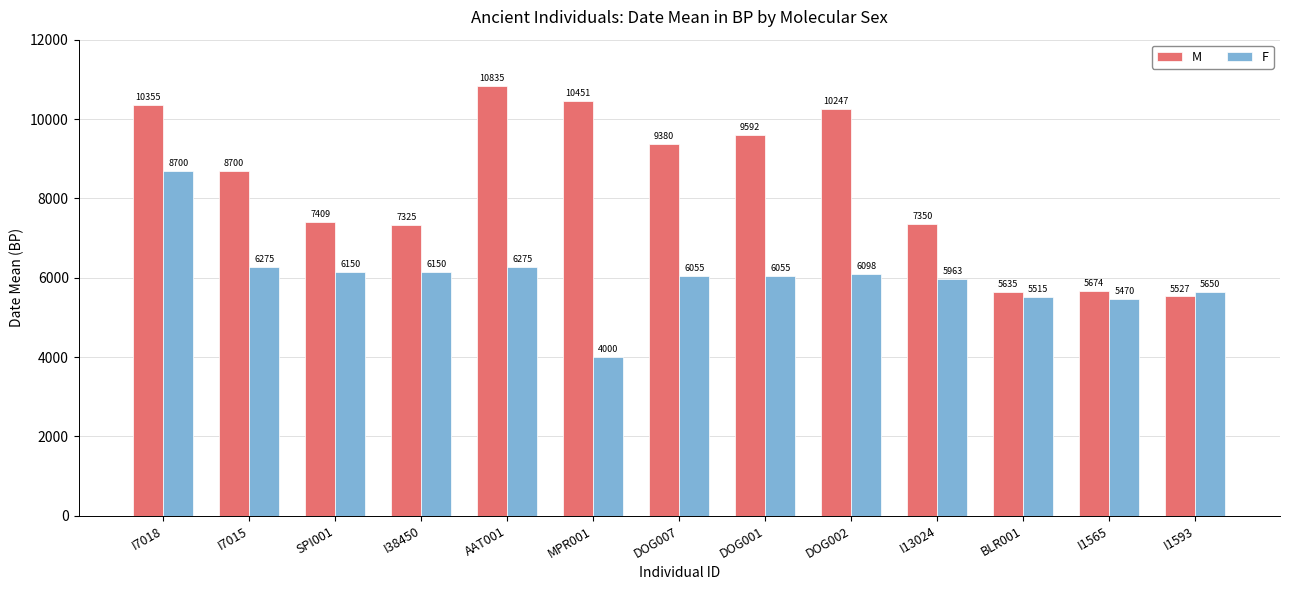

How many bars are there in each group?

2